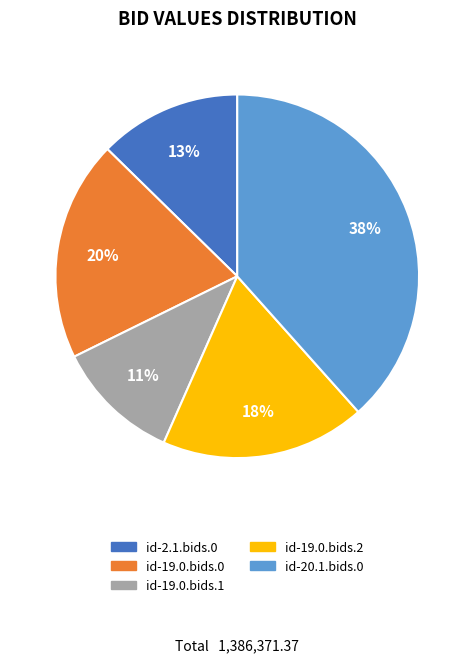

Does id-19.0.bids.2 account for over 50% of the chart?

No